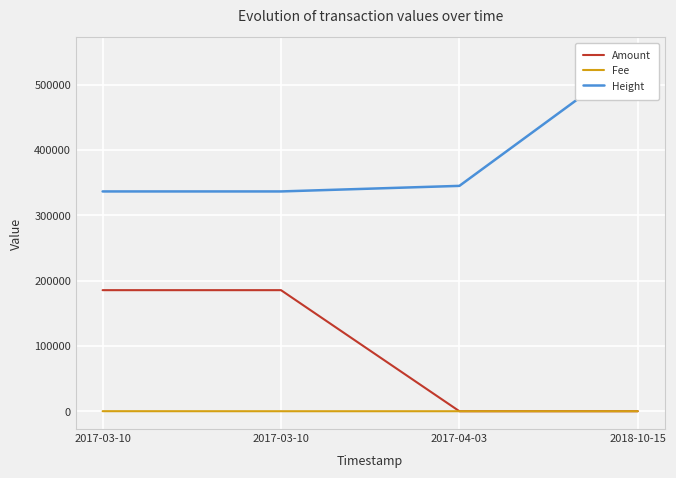

The Height series shows 336584.0 at 2017-03-10. True or false?

True